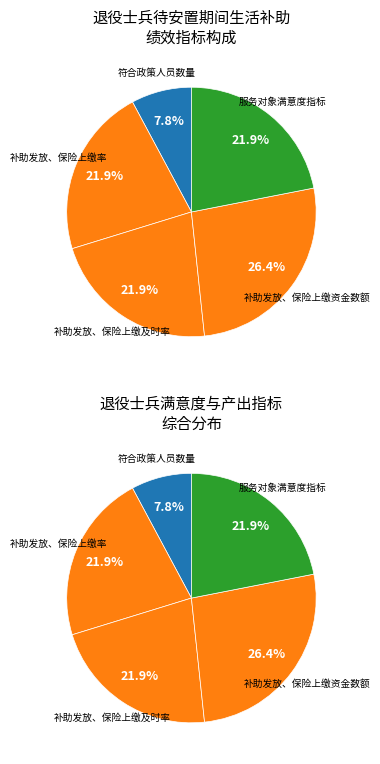

What is the ratio of the value at 补助发放、保险上缴及时率 to the value at 服务对象满意度指标?

1.0